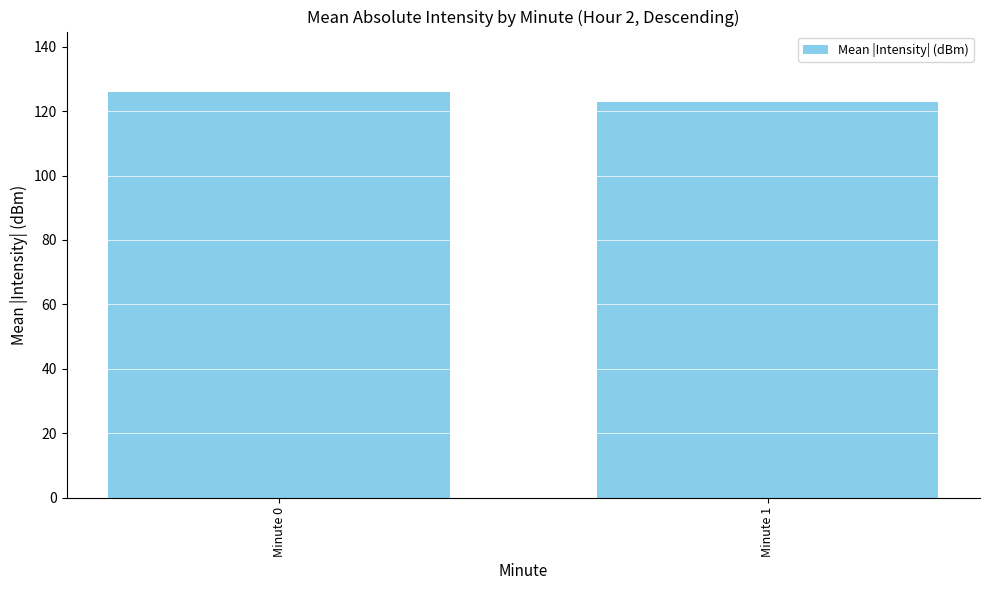

Does the chart contain any negative values?

No